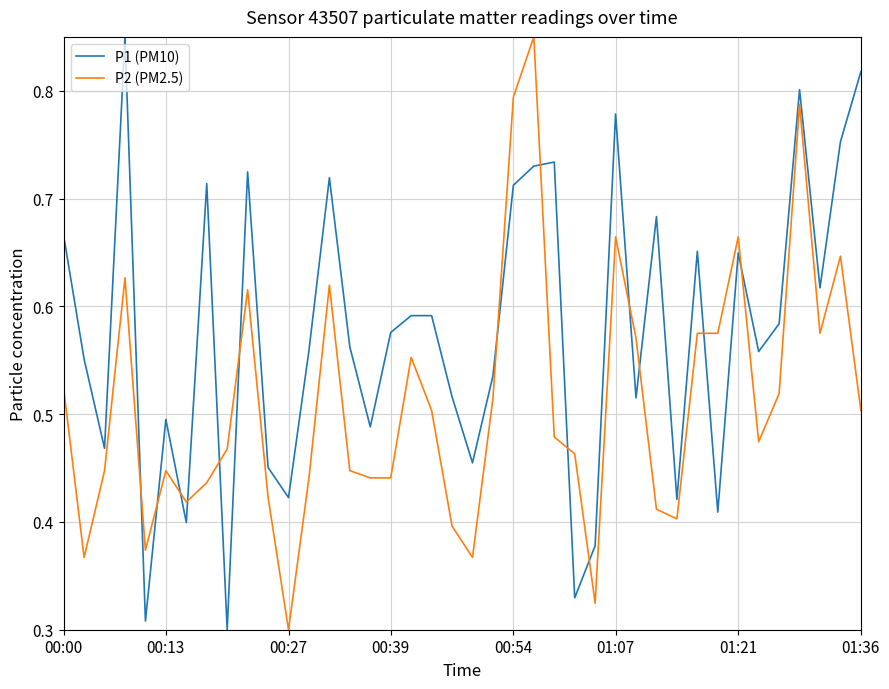

True or false: P1 (PM10) and P2 (PM2.5) cross at least once.

True